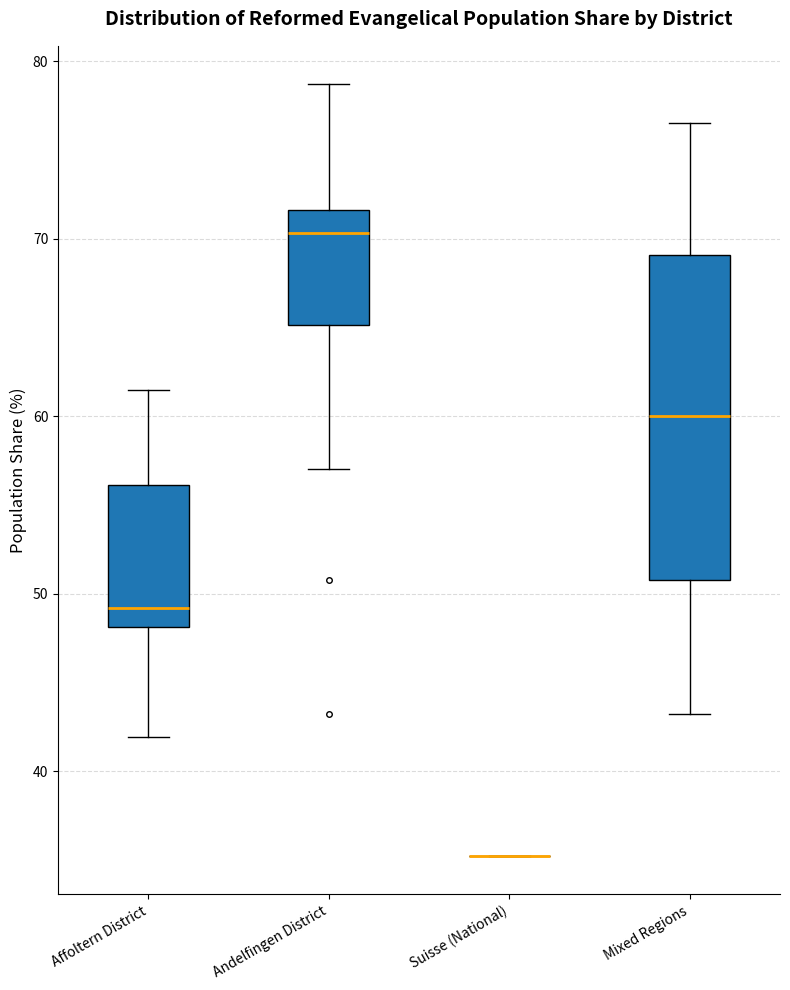

Reading left to right, read every box against the y-axis: the position of its median line, the range the box covers, and the ends of its whiskers. The values are not printed on the chart, so give them approximately, as read against the axis.

Affoltern District: median 49, box 48 to 56, whiskers 42 to 61
Andelfingen District: median 70, box 65 to 72, whiskers 57 to 79
Suisse (National): box collapsed to a line at 35, whiskers 35 to 35
Mixed Regions: median 60, box 51 to 69, whiskers 43 to 77